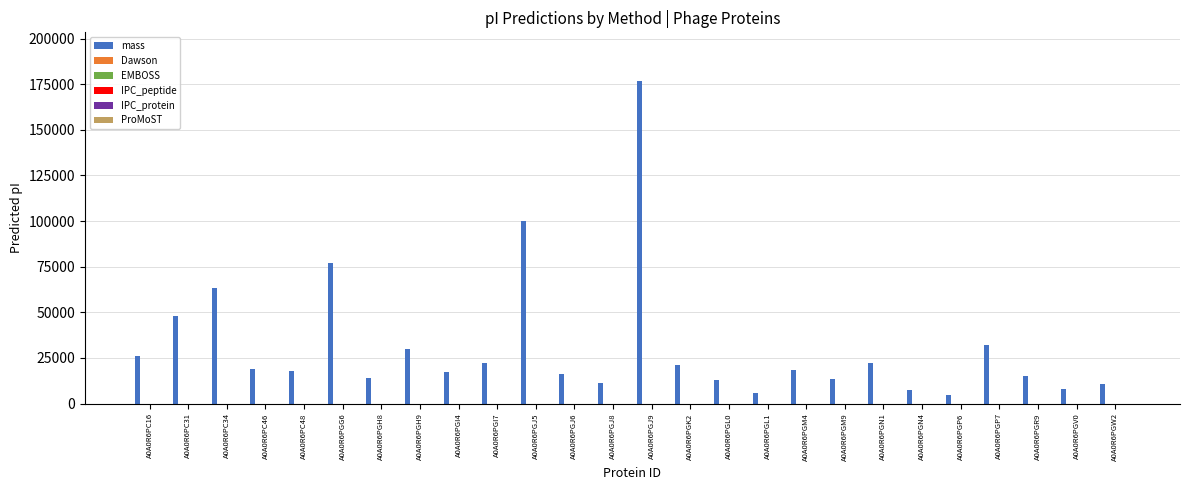

What is the greatest value displayed?

176871.2